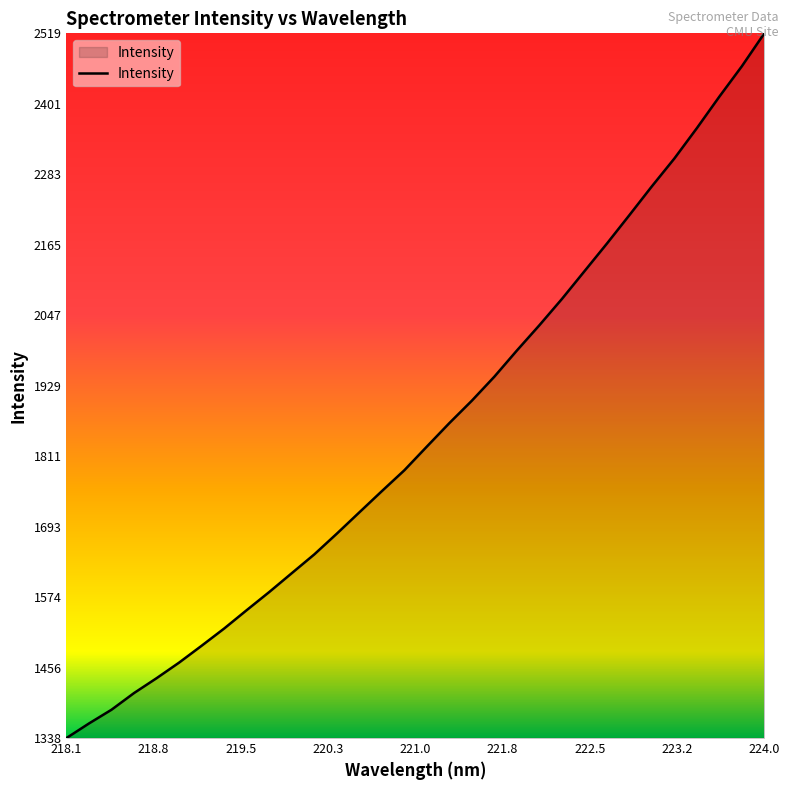

What is the minimum value shown in the chart?

1338.8